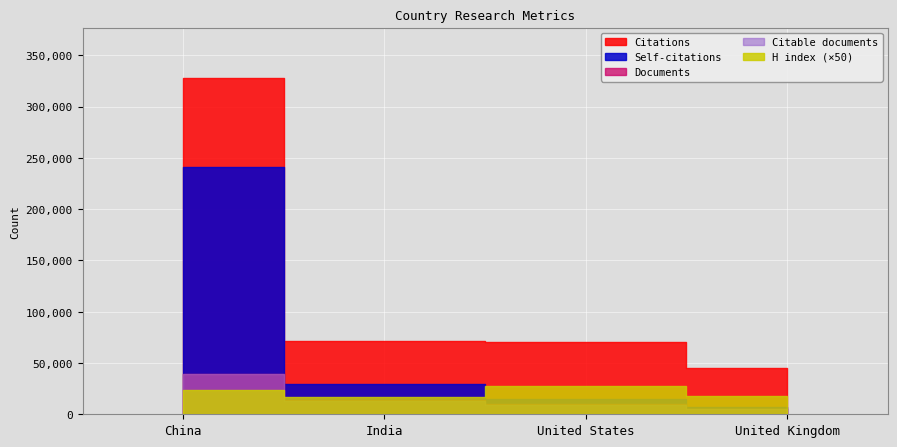

Rank the categories by Citations value from lowest to highest.

United Kingdom, United States, India, China